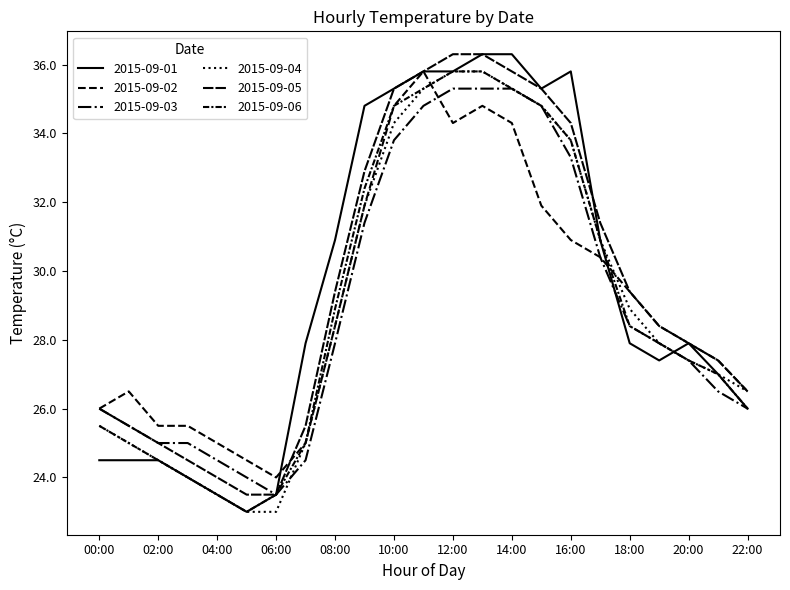

Is this an area chart (filled region under the line)?

No